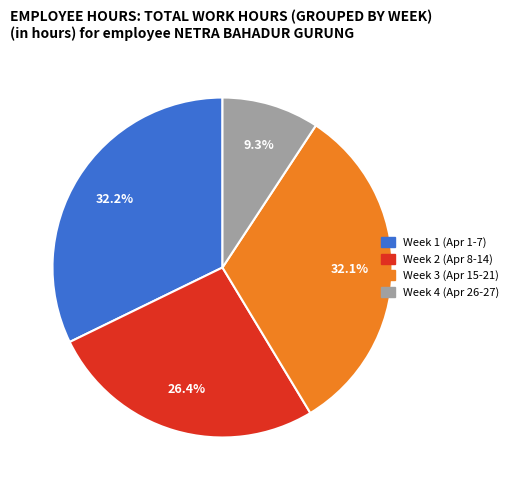

Is there a majority slice in this chart?

No